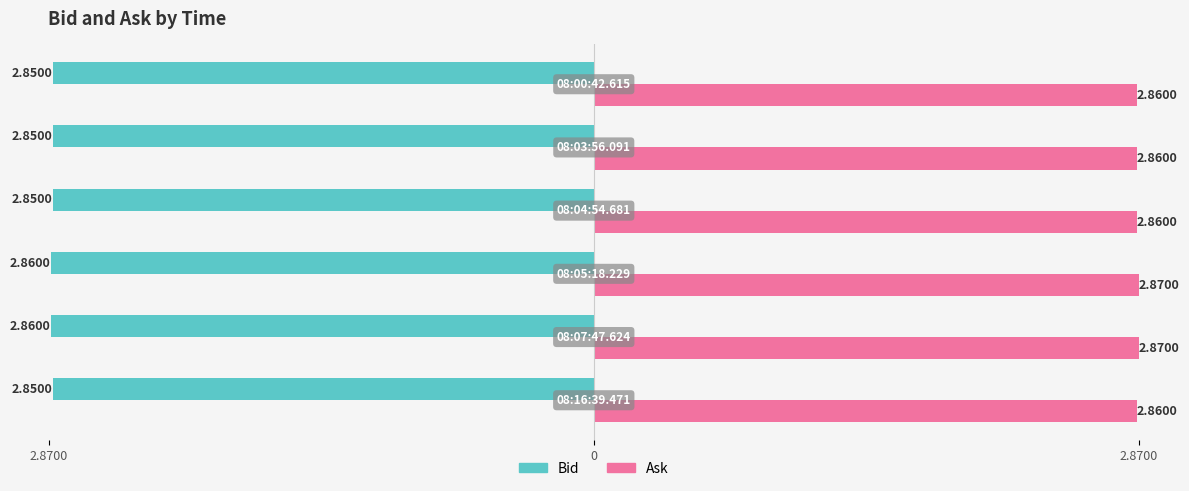

What are all the series names shown in the legend?

Bid, Ask